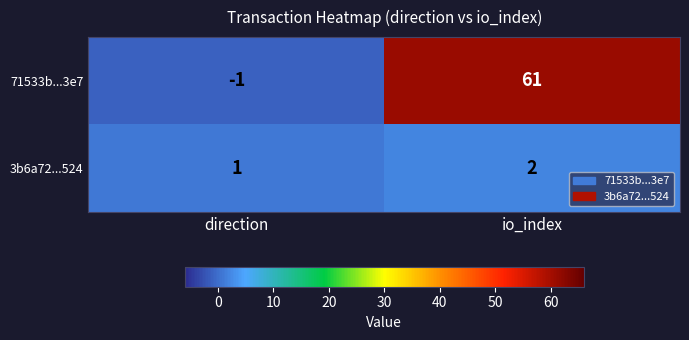

True or false: 71533b...3e7 has a value of 61 at io_index.

True